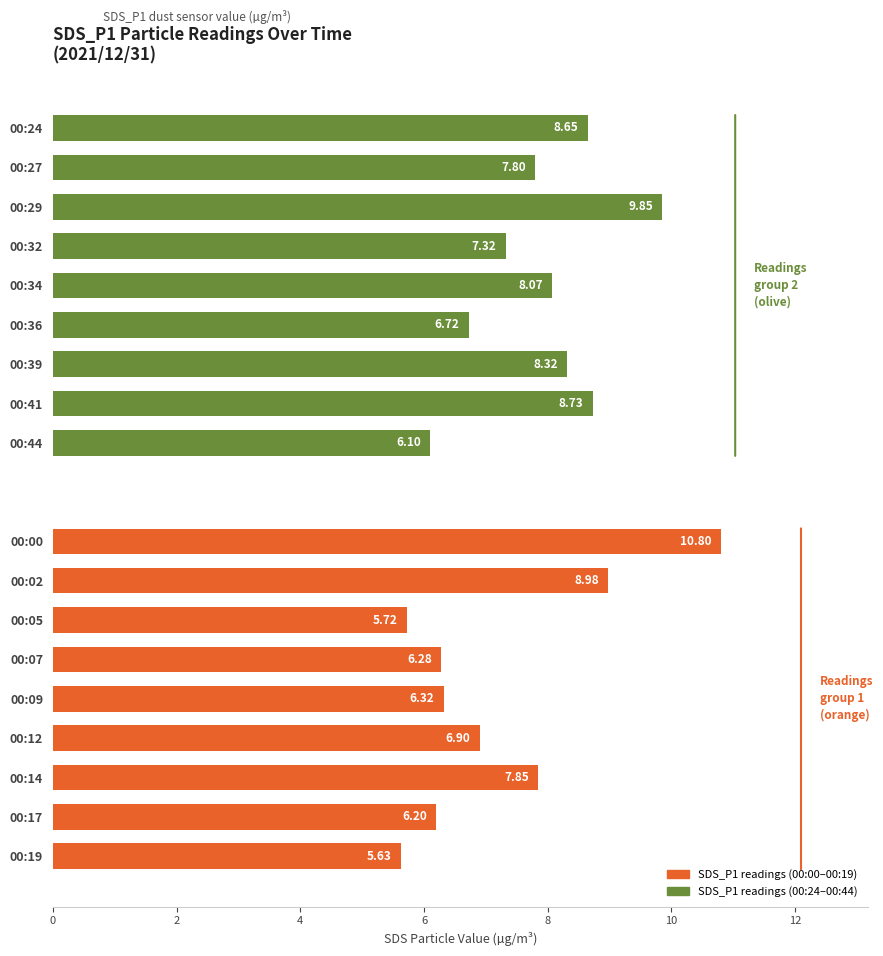

True or false: SDS_P1 (first 9 readings) has a value of 10.0 at 00:07.

False